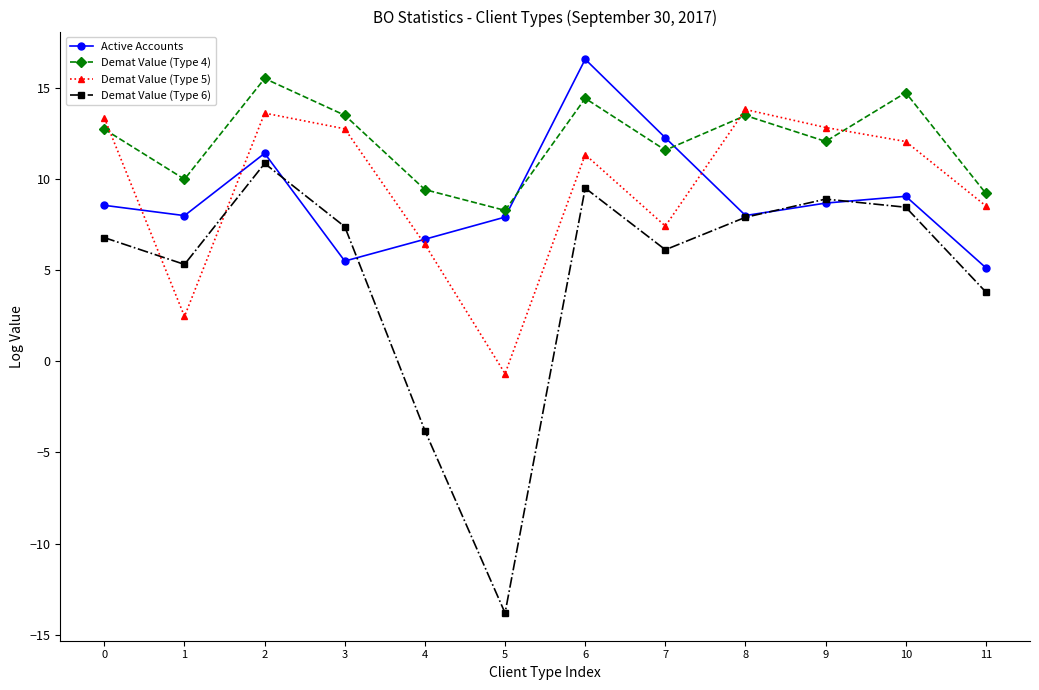

At which label does Active Accounts reach its minimum?

11